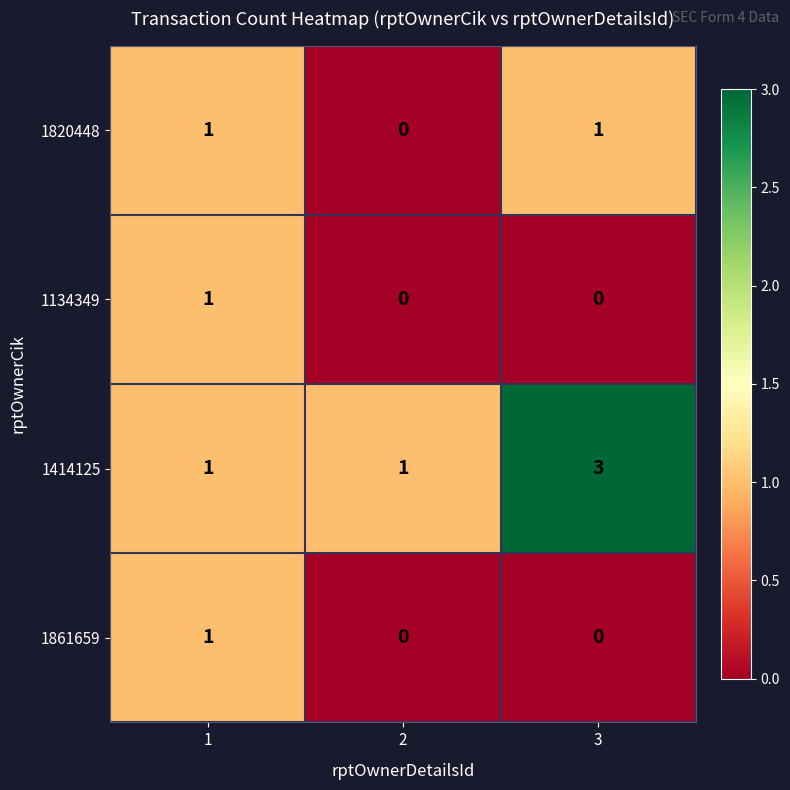

How many 1134349 values are between 0 and 1?

3